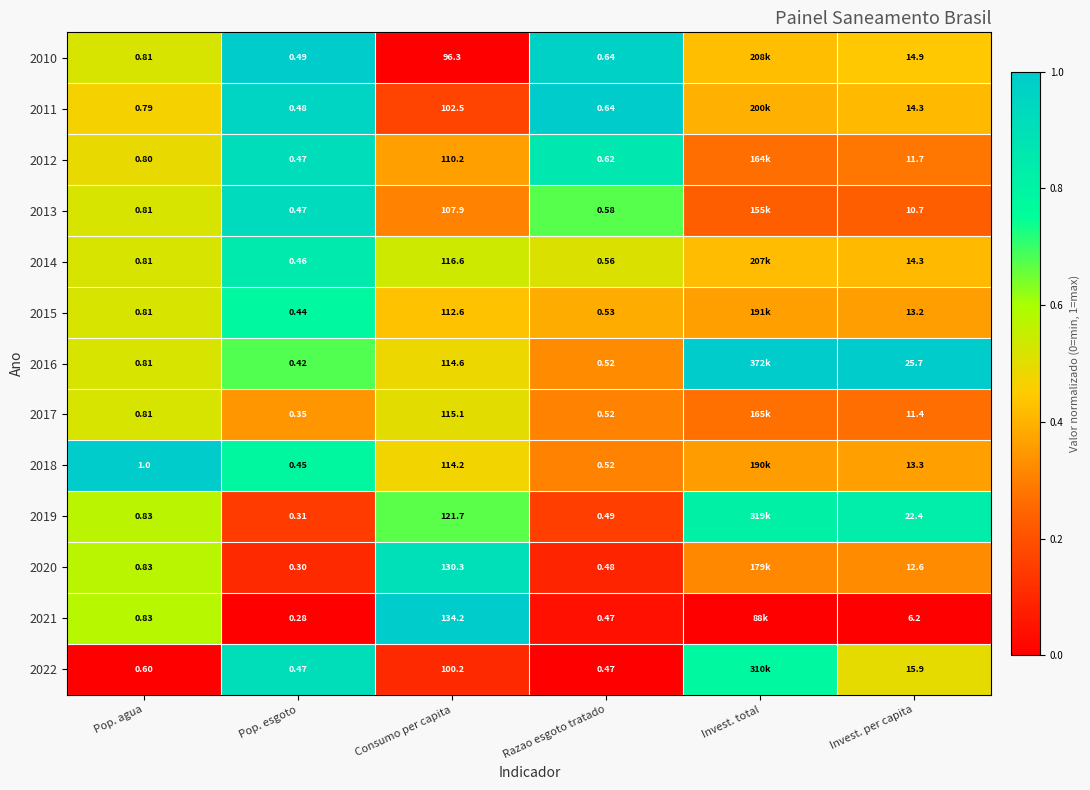

Is the value of 2010 at Consumo per capita greater than the value of 2012 at Invest. per capita?

Yes